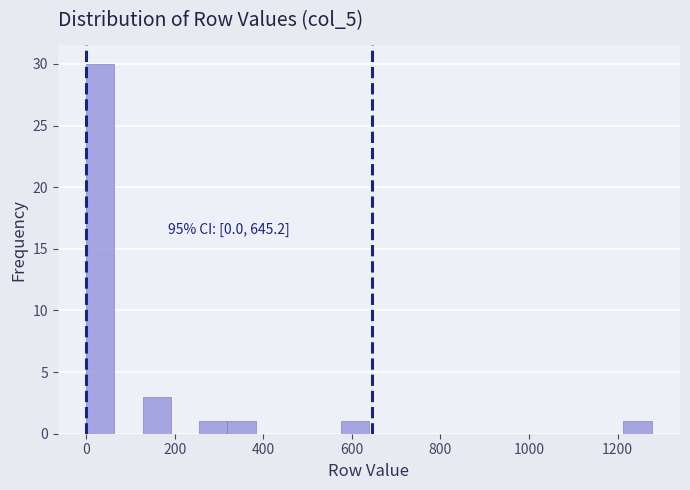

Read against the x-axis, roughly where is the centre of the tallest bar?

40